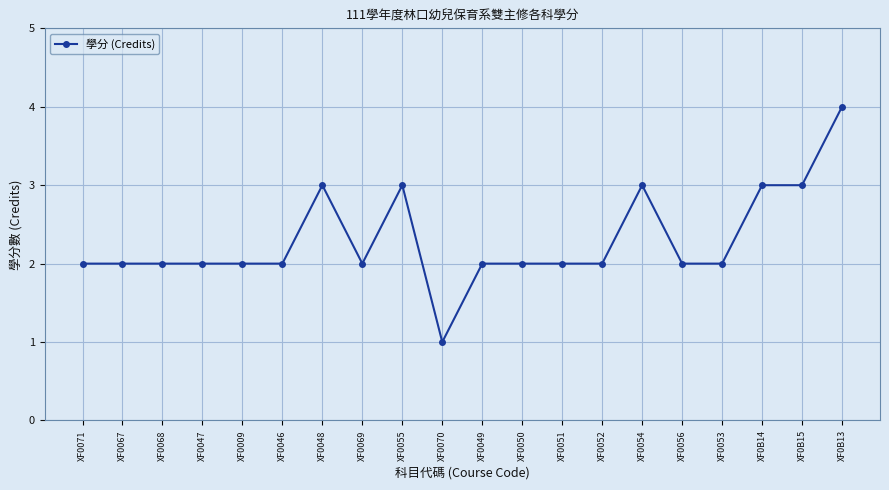

What is the difference between the maximum and minimum values?

3